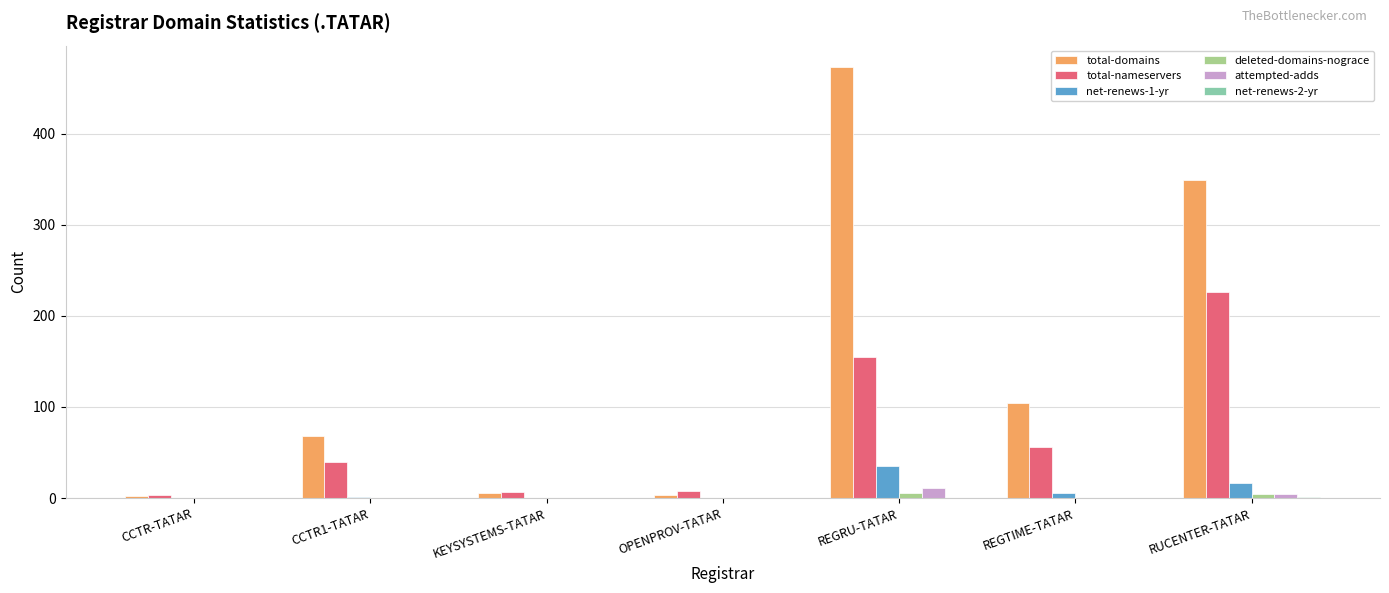

Which series changed the most between OPENPROV-TATAR and REGRU-TATAR?

total-domains